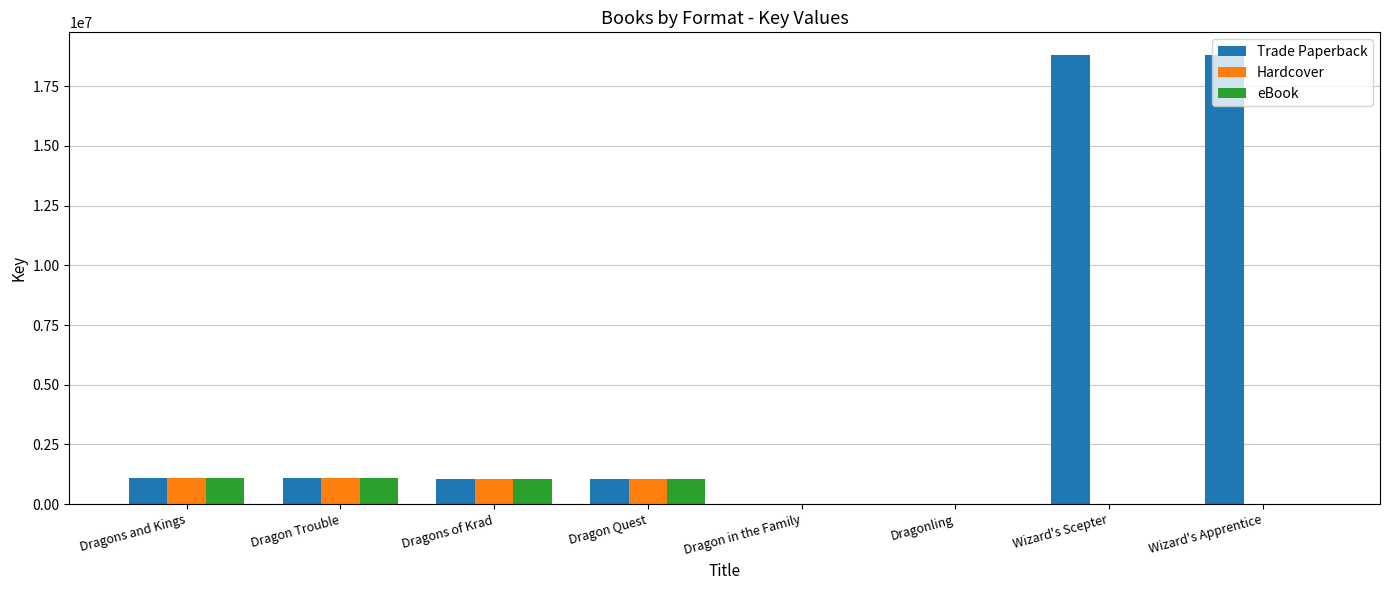

What is the total value across all series at Dragon Trouble?

3295677